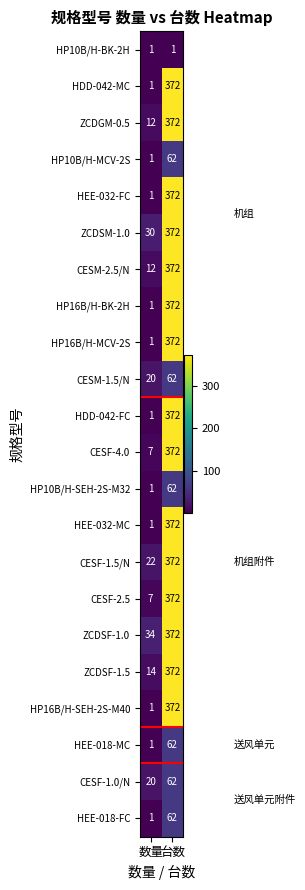

What is the total value across all series at 数量?

190